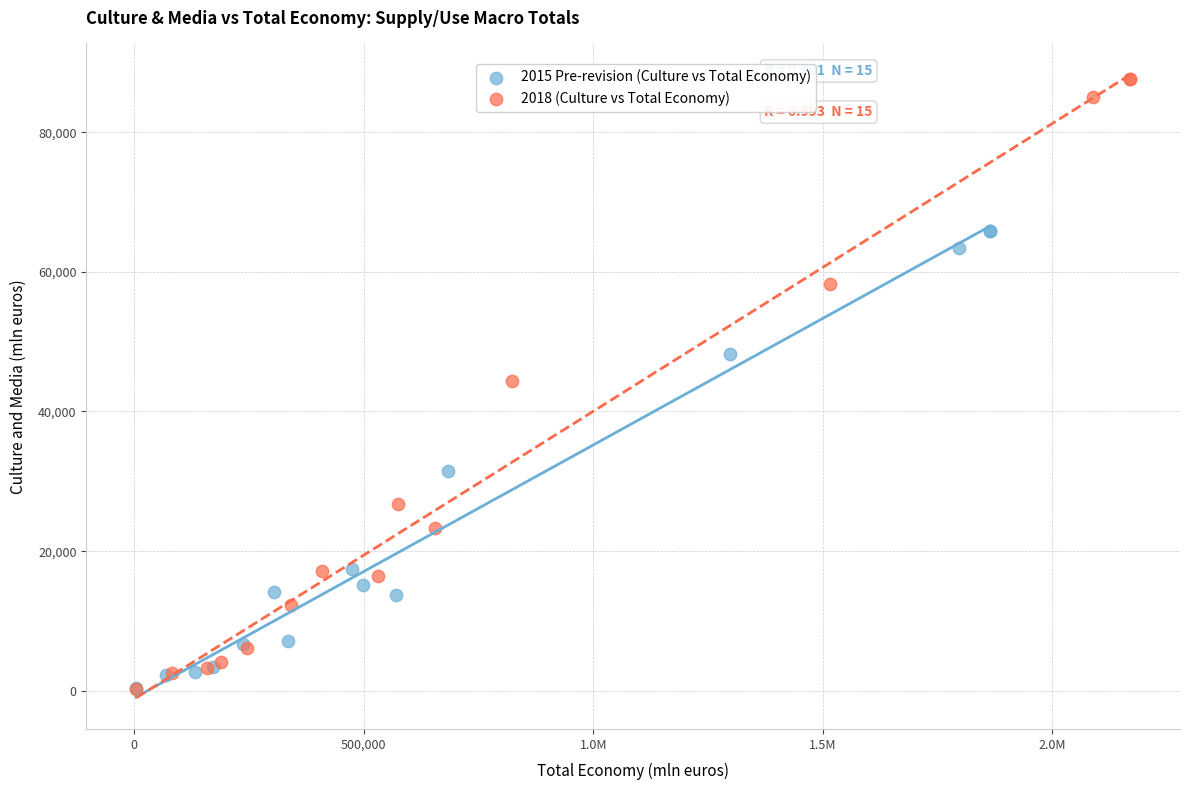

Which series has the largest Y range (max minus min)?

2018 (Culture vs Total Economy)